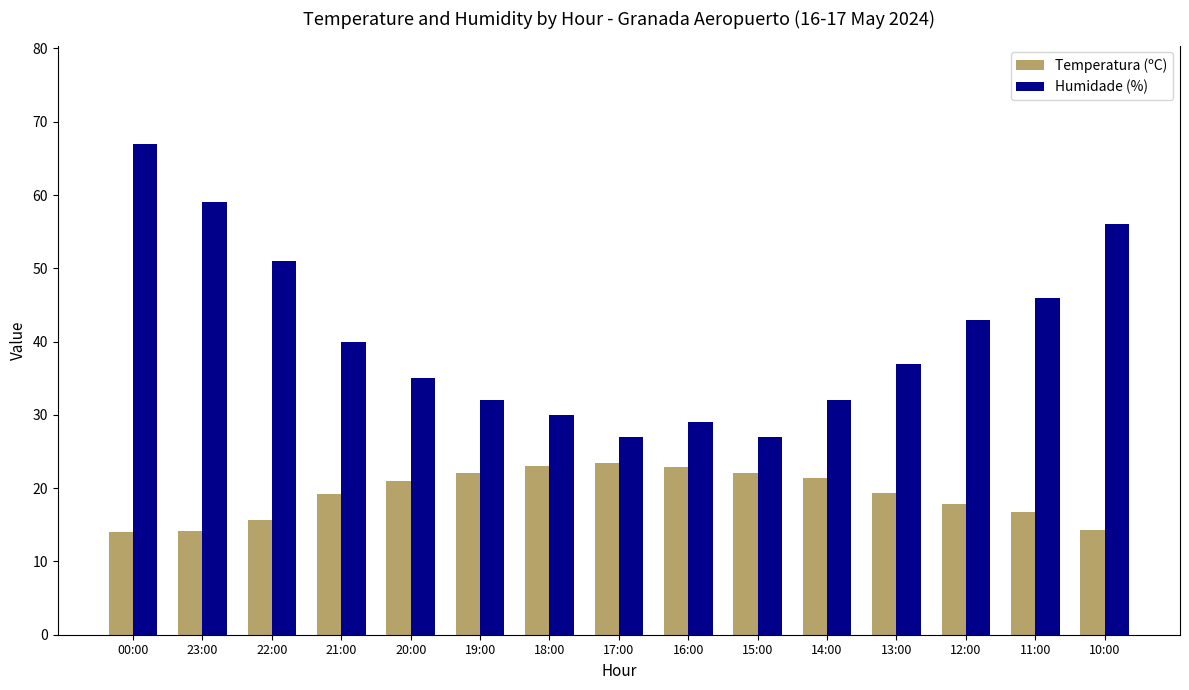

What is the minimum value for Temperatura (ºC)?

14.0